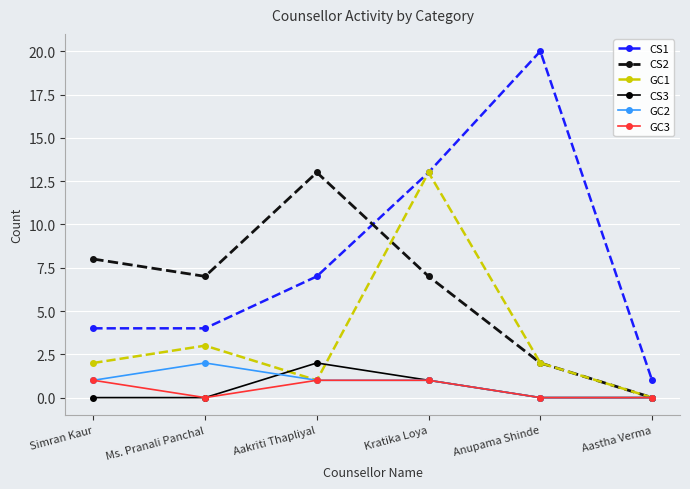

Reading right to left, list all the values displayed in this chart.

CS1: 1	20	13	7	4	4
CS2: 0	2	7	13	7	8
GC1: 0	2	13	1	3	2
CS3: 0	0	1	2	0	0
GC2: 0	0	1	1	2	1
GC3: 0	0	1	1	0	1